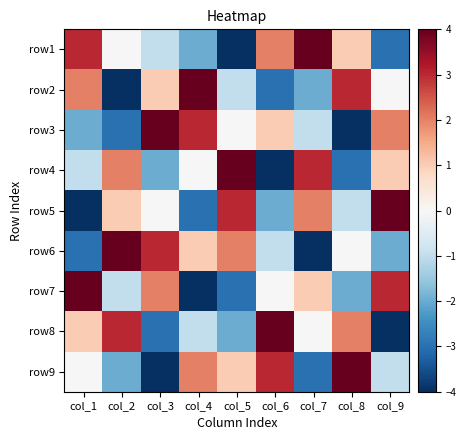

Rank the series at col_9 from highest to lowest value.

row5, row7, row3, row4, row2, row9, row6, row1, row8